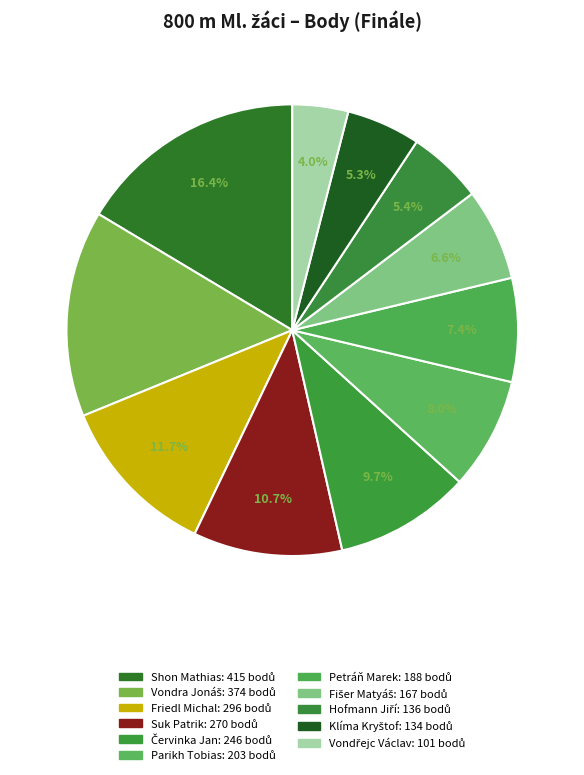

What is the largest slice in the pie chart?

Shon Mathias